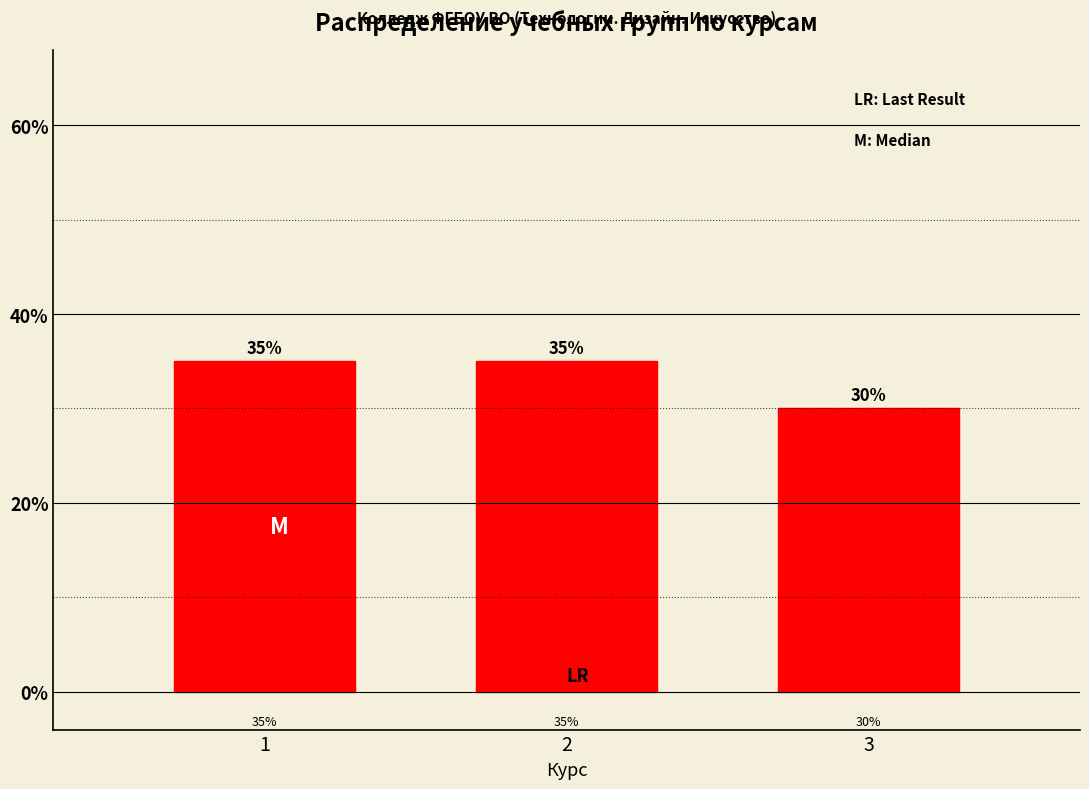

Reading left to right, list all the values displayed in this chart.

35	35	30